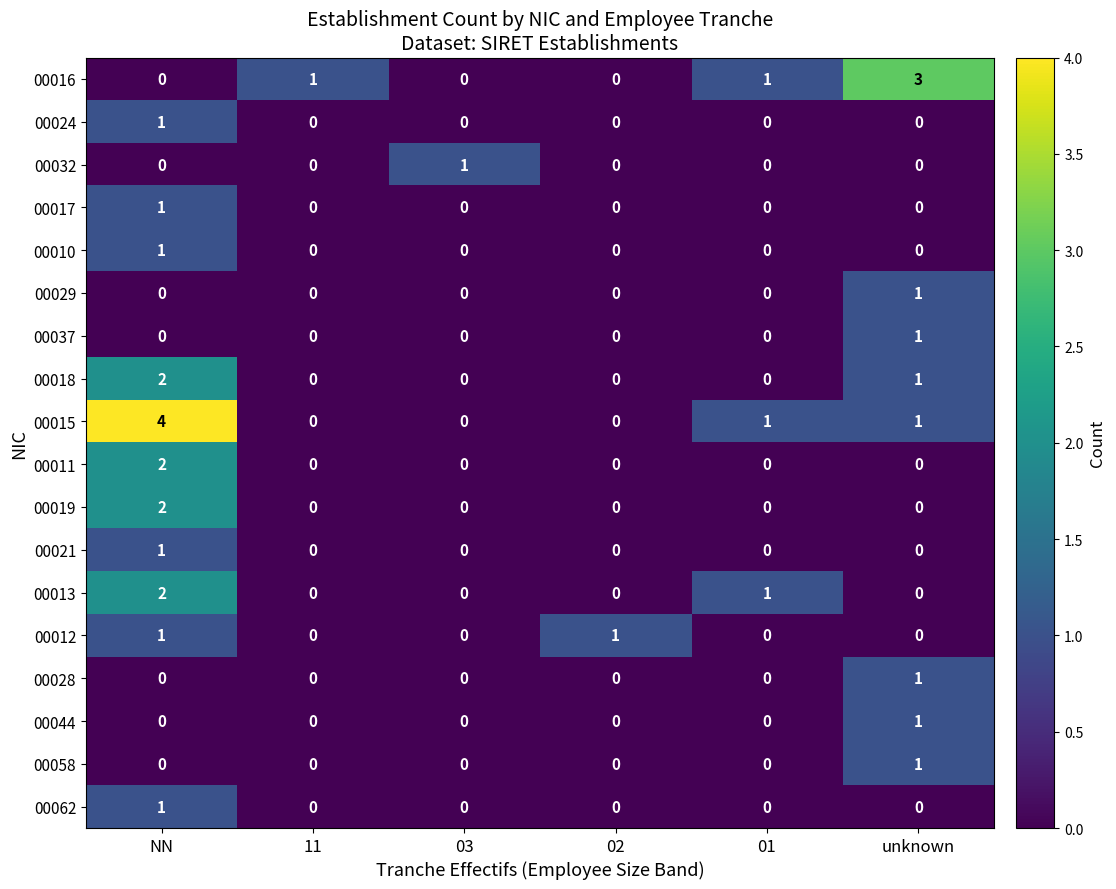

True or false: 00037 has a value of 0 at 01.

True